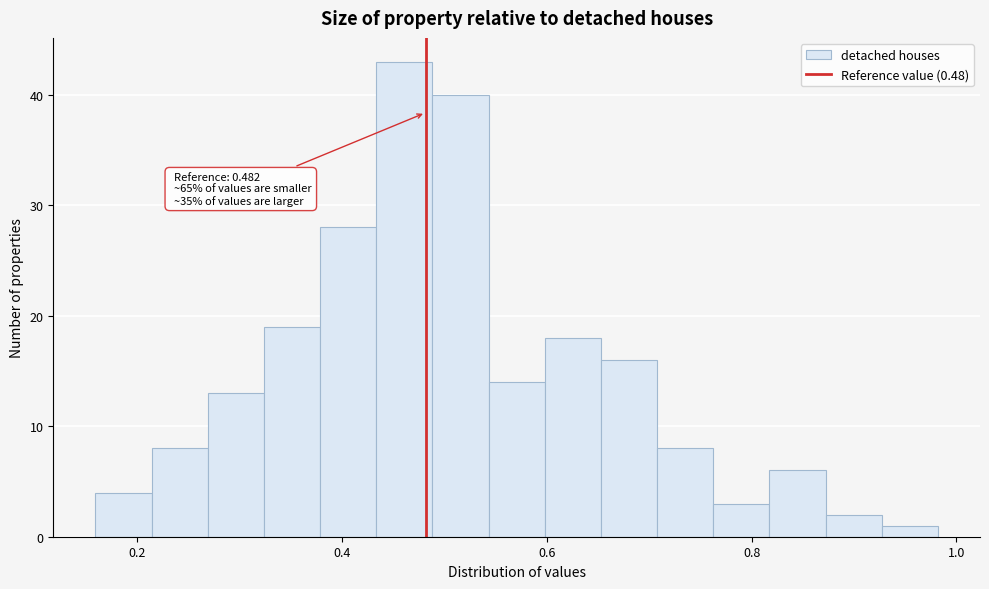

Read against the x-axis, roughly where is the centre of the tallest bar?

0.46